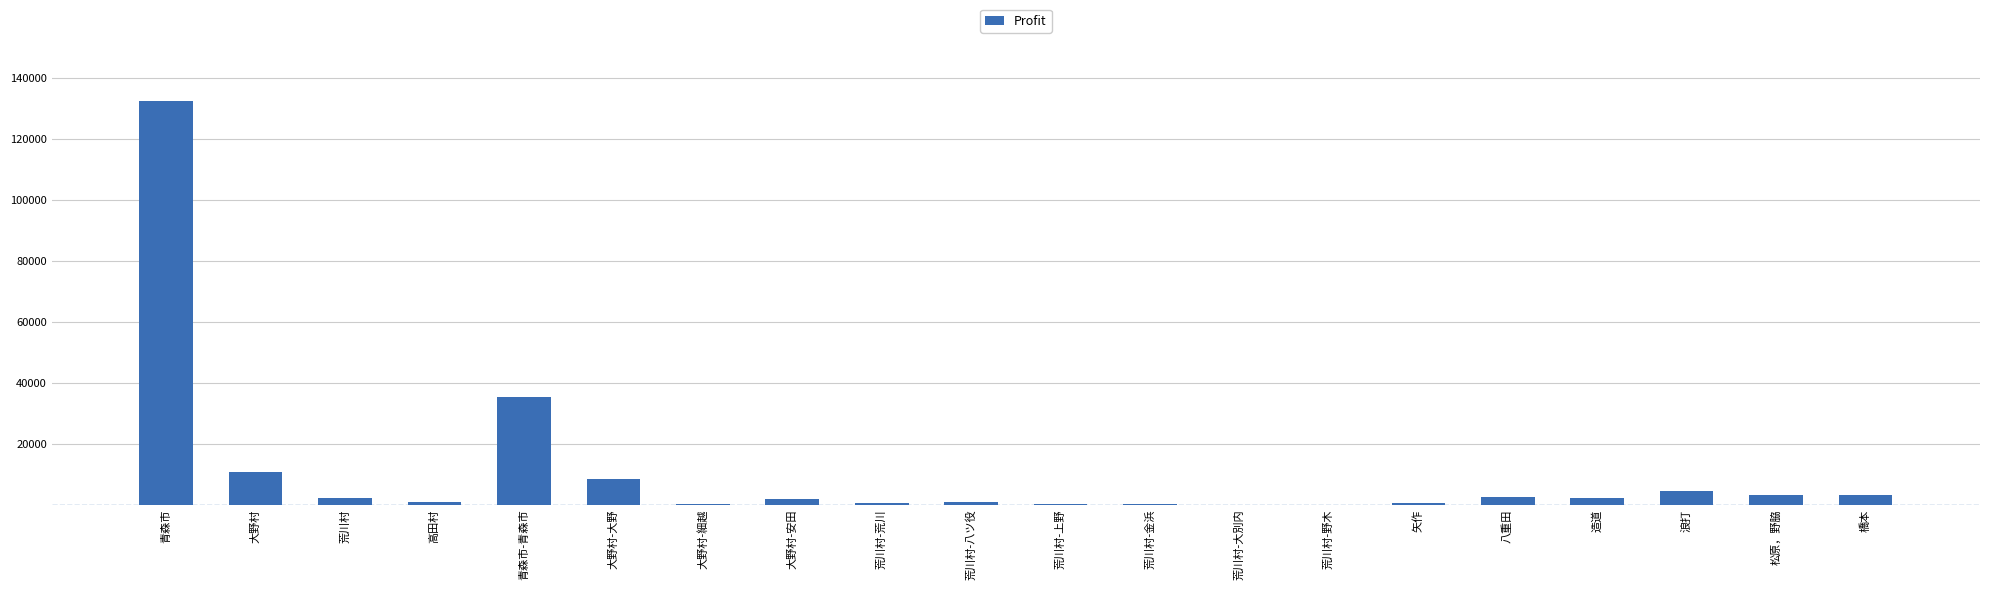

What is the sum of all values?

211610